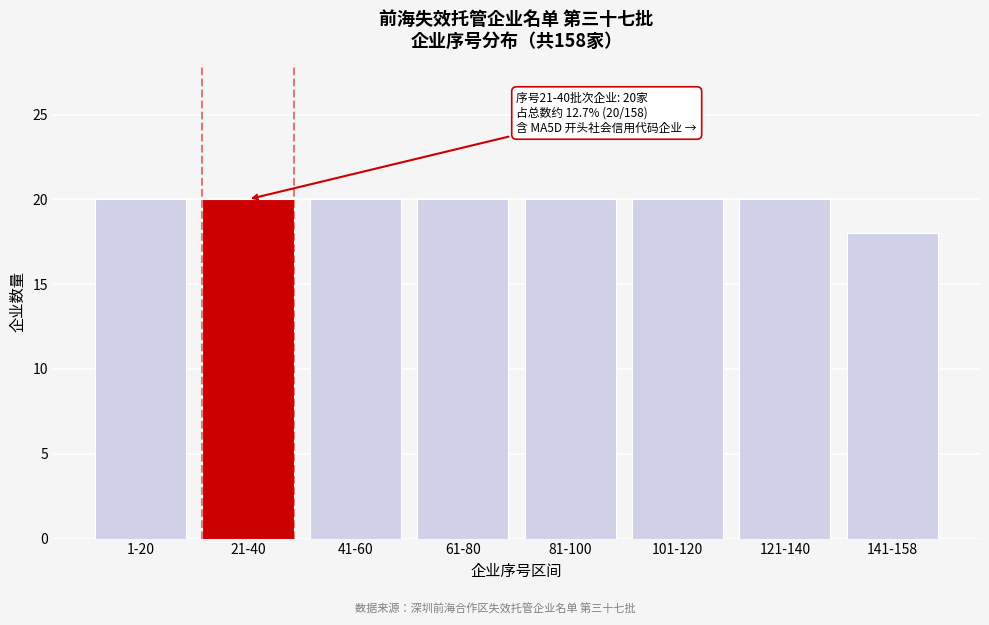

Reading left to right, list all the values displayed in this chart.

20	20	20	20	20	20	20	18